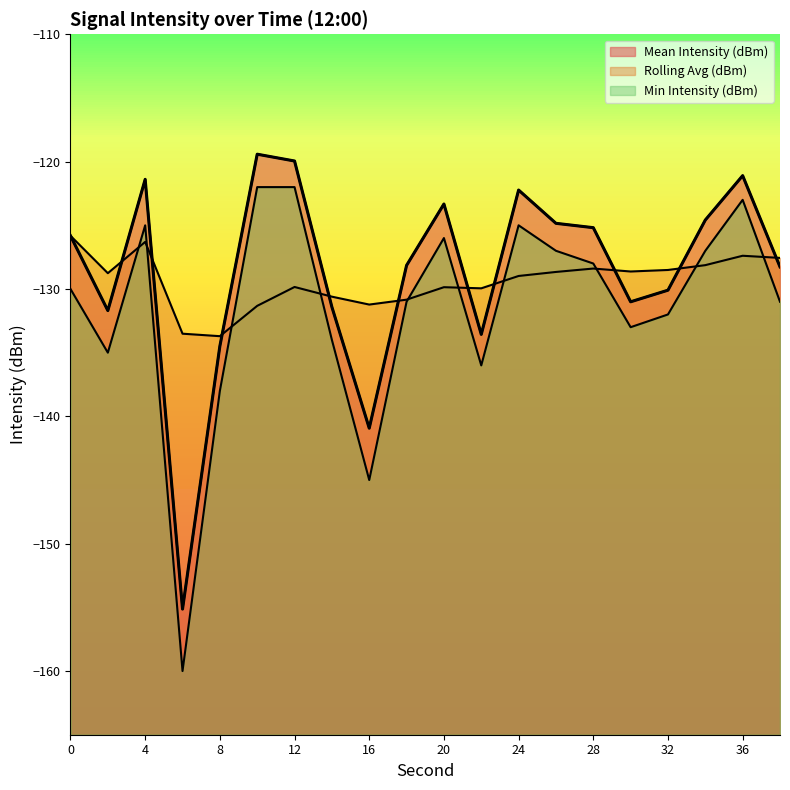

What is the value of the Rolling Avg (dBm) point at the 12th from the left?

-129.9